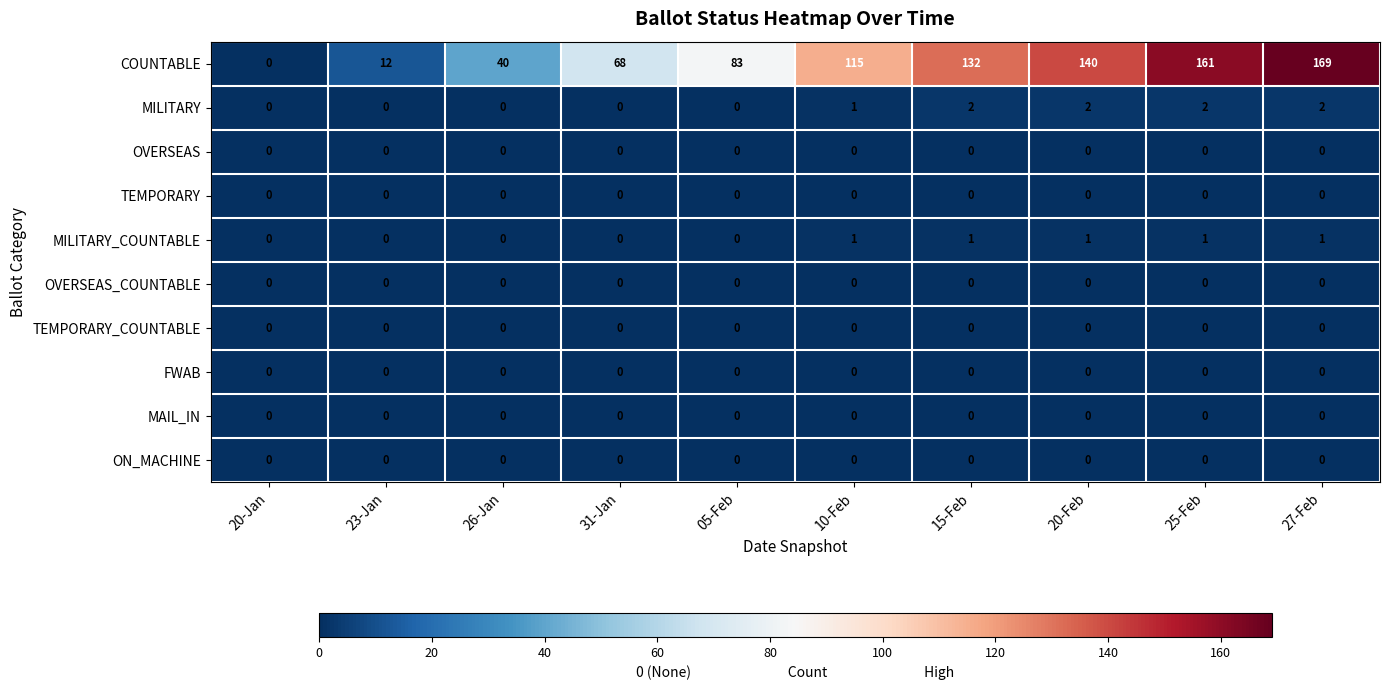

Which series has the largest total across all categories?

COUNTABLE